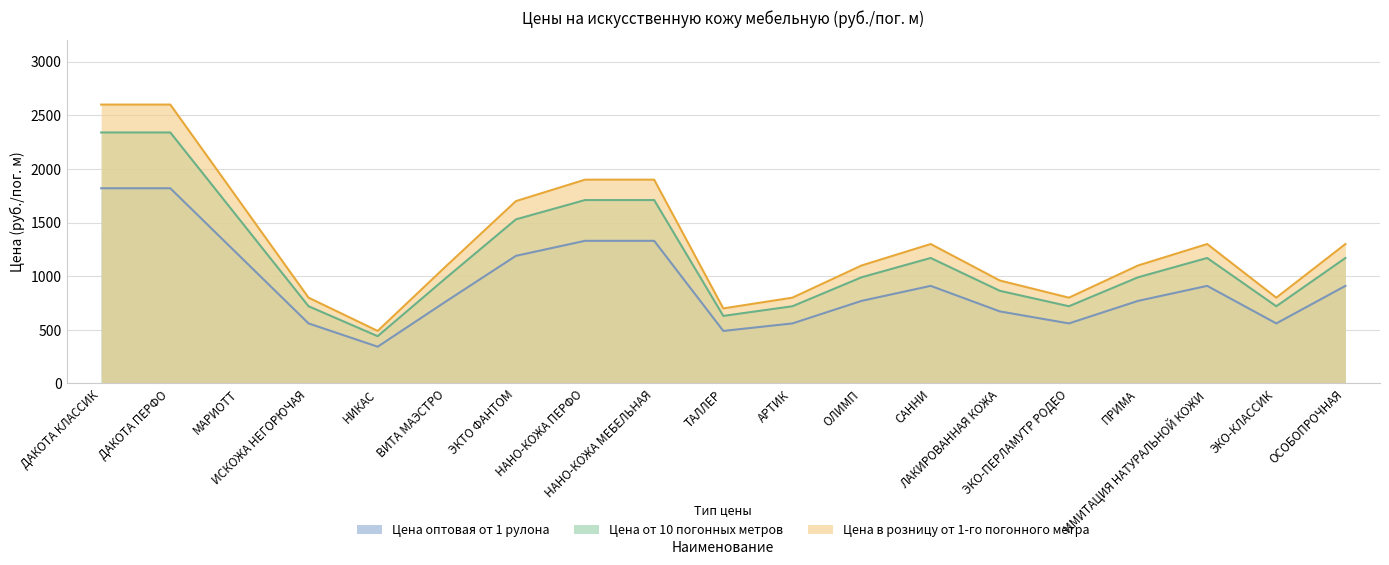

What is the label of the 12th point from the left?

ОЛИМП